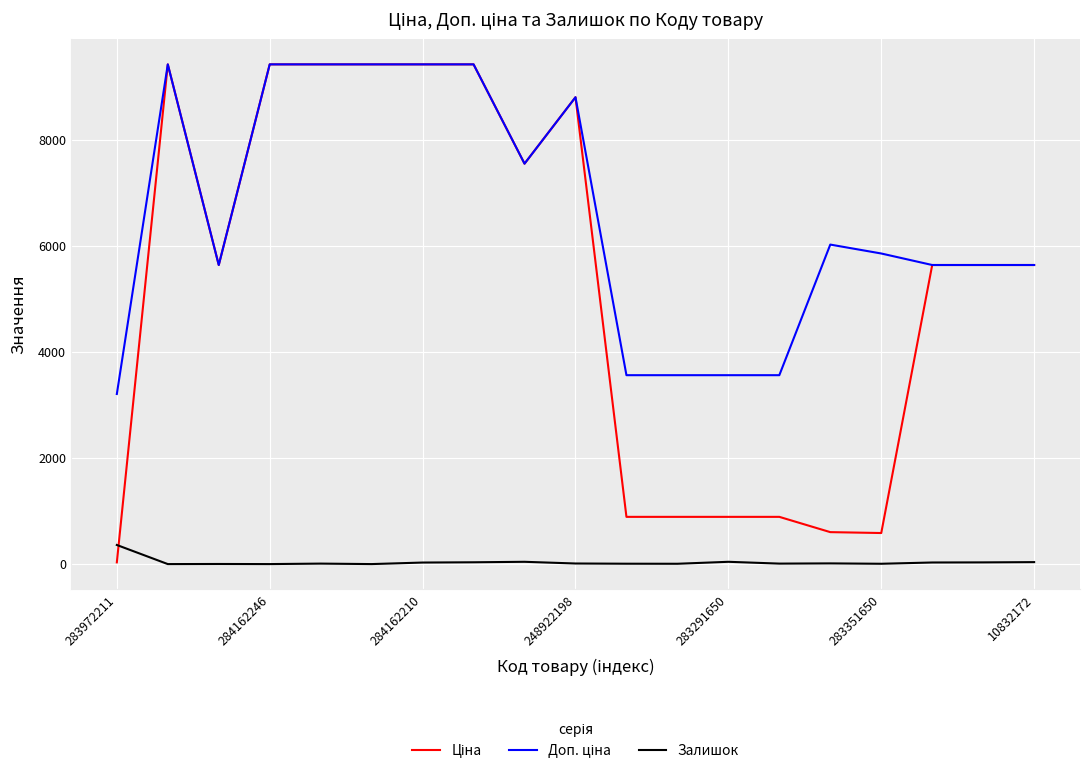

What is the greatest value displayed?

9416.9